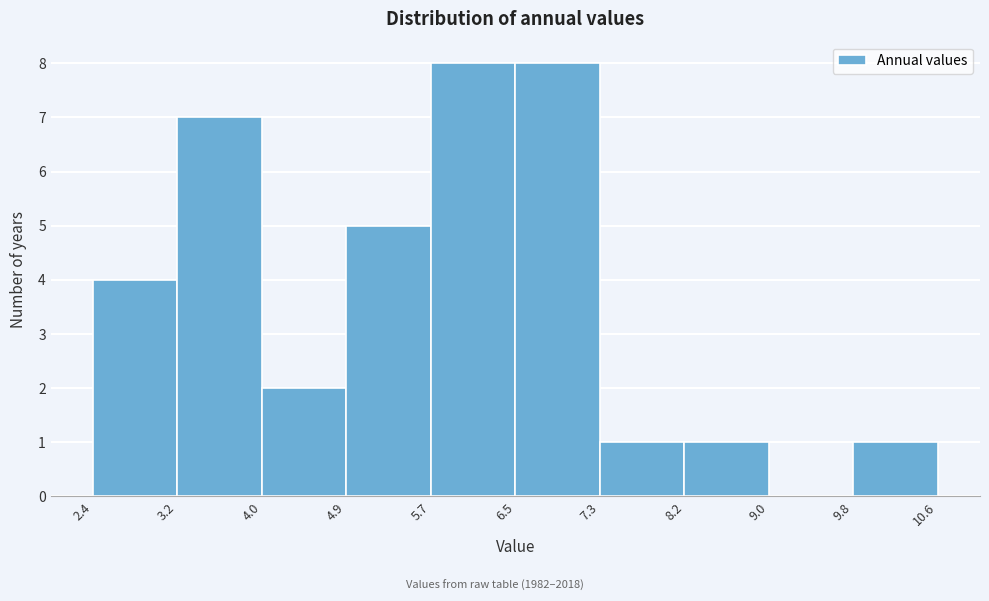

How tall is the bar that spans 7.3 to 8.2 on the x-axis? The values are not printed on the chart, so give them approximately, as read against the axis.

1